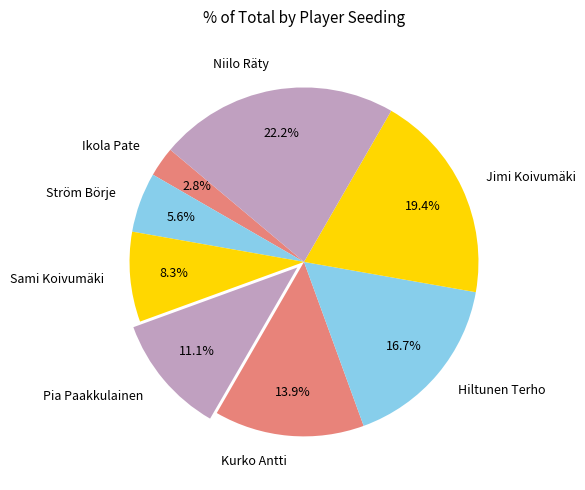

Does Niilo Räty account for over 50% of the chart?

No